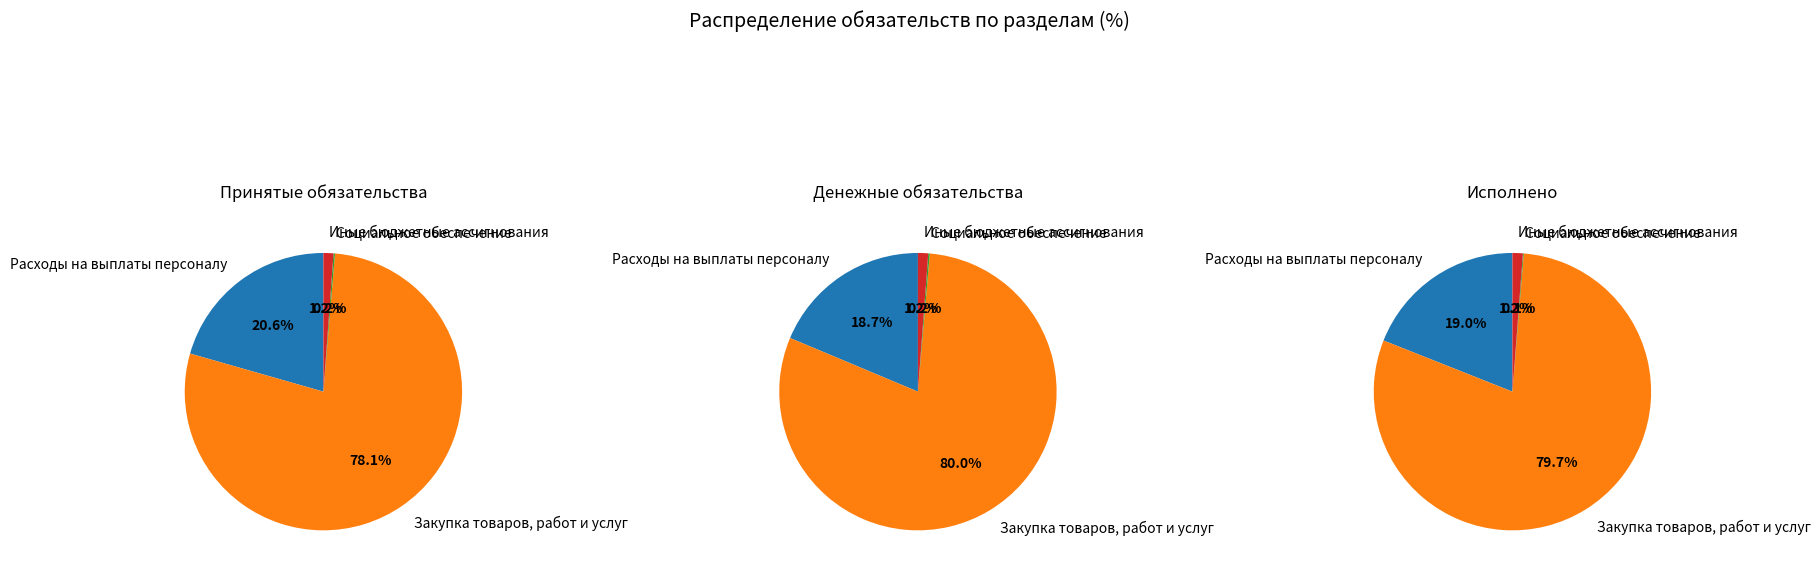

To the nearest percent, what portion does Закупка товаров, работ и услуг represent?

78%